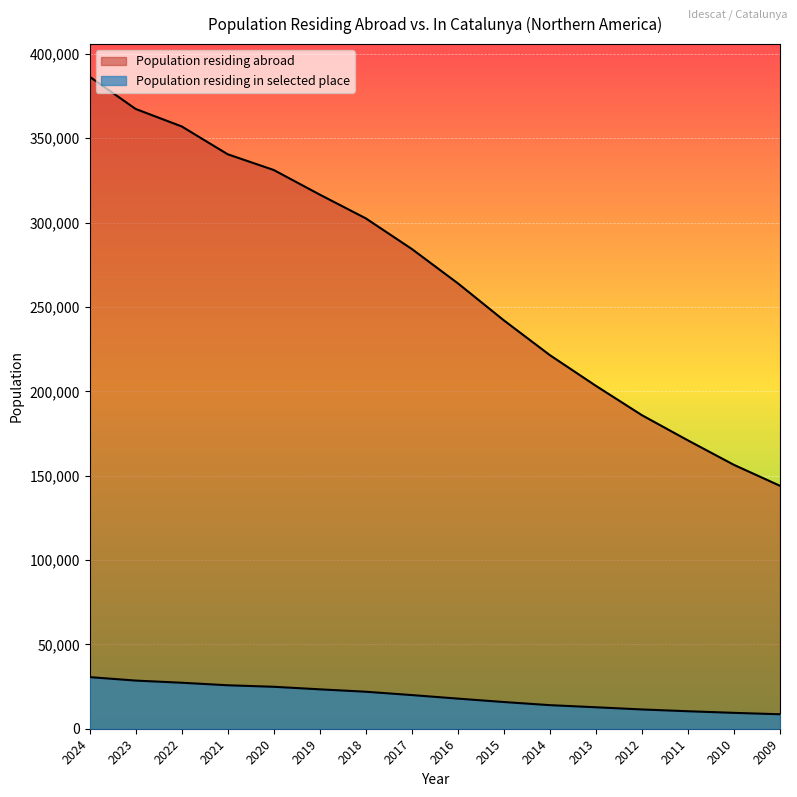

The value of Population residing in selected place at 2019 is 23354. True or false?

True